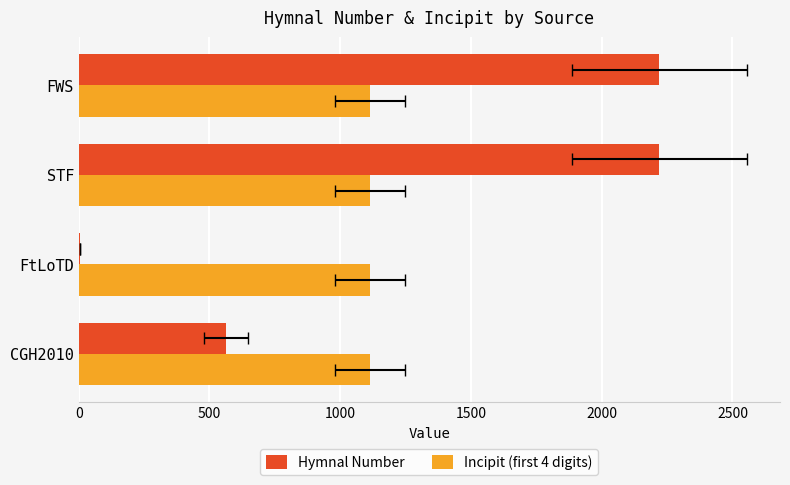

Which series has the widest spread of values?

Hymnal Number